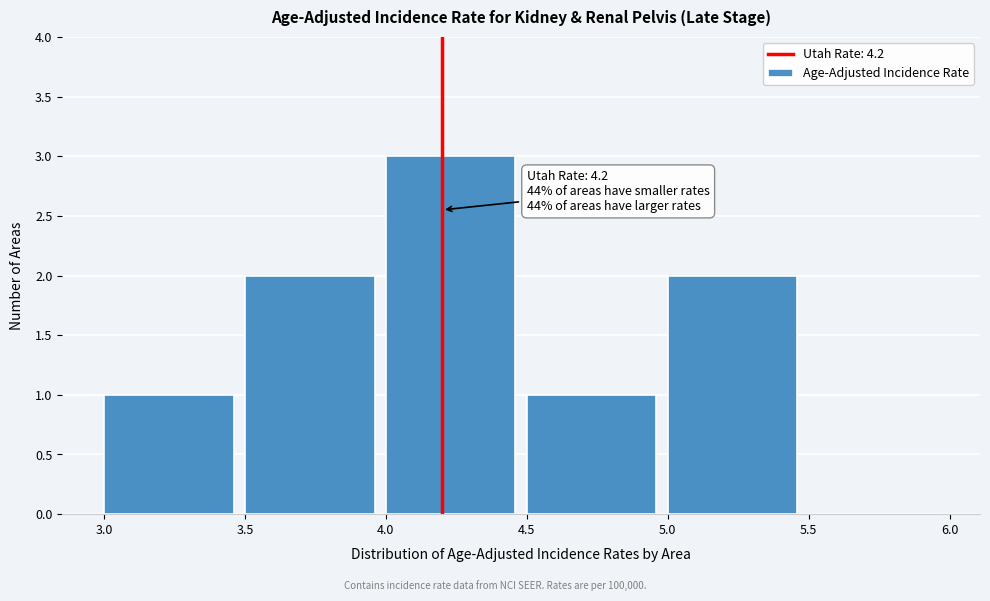

Which range on the x-axis has the tallest bar?

4.0 to 4.5